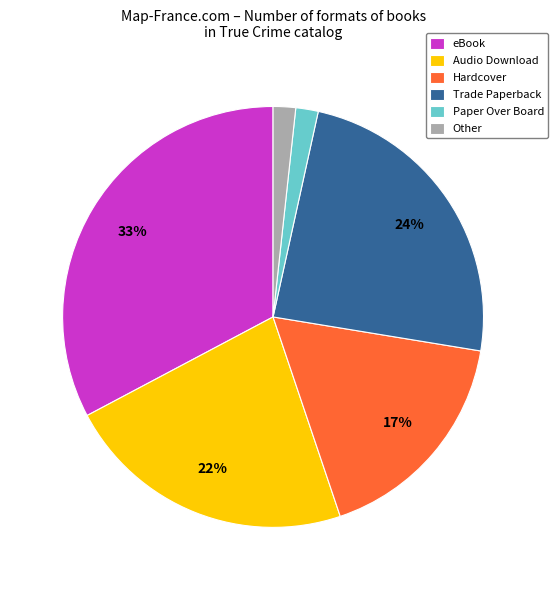

How many segments does this pie chart have?

6